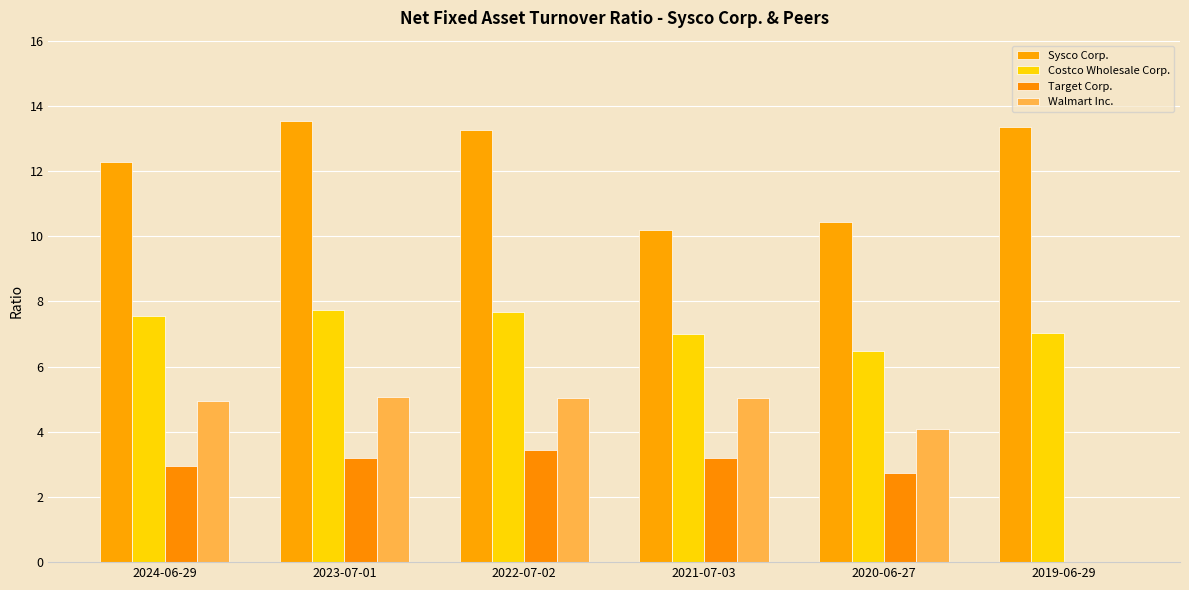

What is the approximate value of Sysco Corp. at 2019-06-29?

13.3